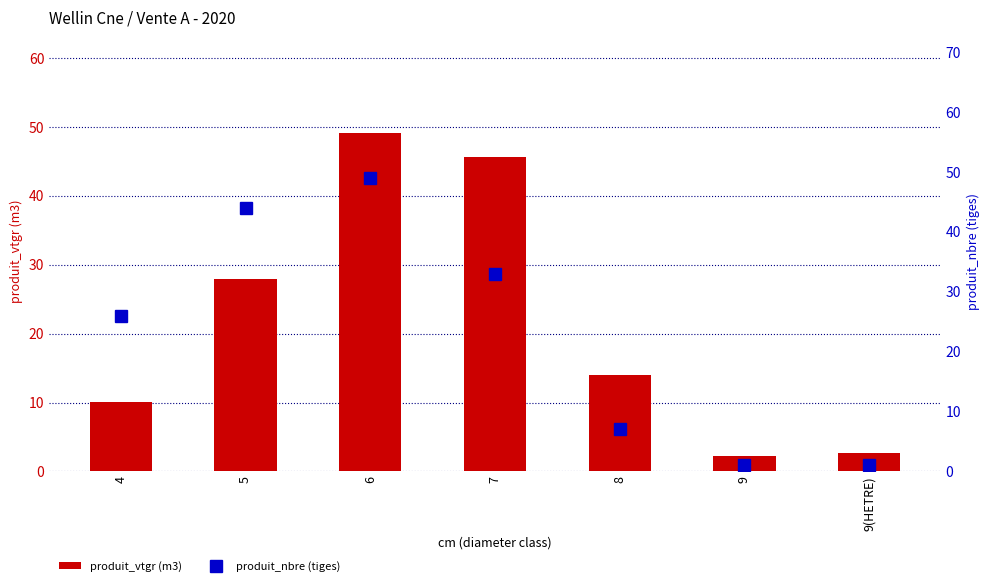

Reading right to left, list all the values displayed in this chart.

produit_vtgr (m3): 9(HETRE)=2.7	9=2.3	8=14.0	7=45.7	6=49.2	5=27.9	4=10.1
produit_nbre (tiges): 9(HETRE)=1.0	9=1.0	8=7.0	7=33.0	6=49.0	5=44.0	4=26.0